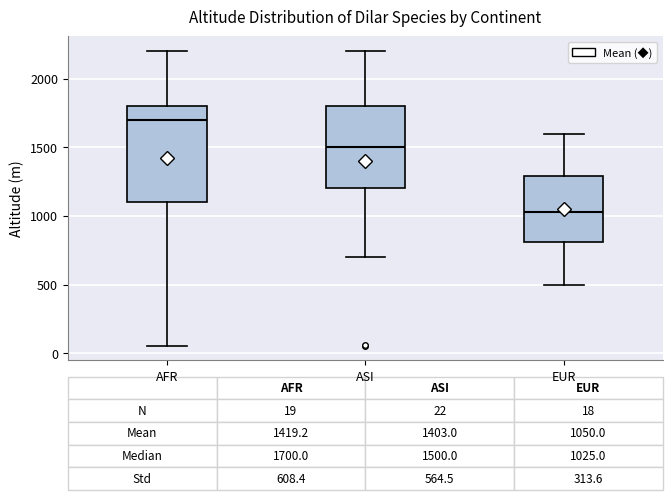

Which box is the tallest, from its lower edge to its upper edge?

AFR